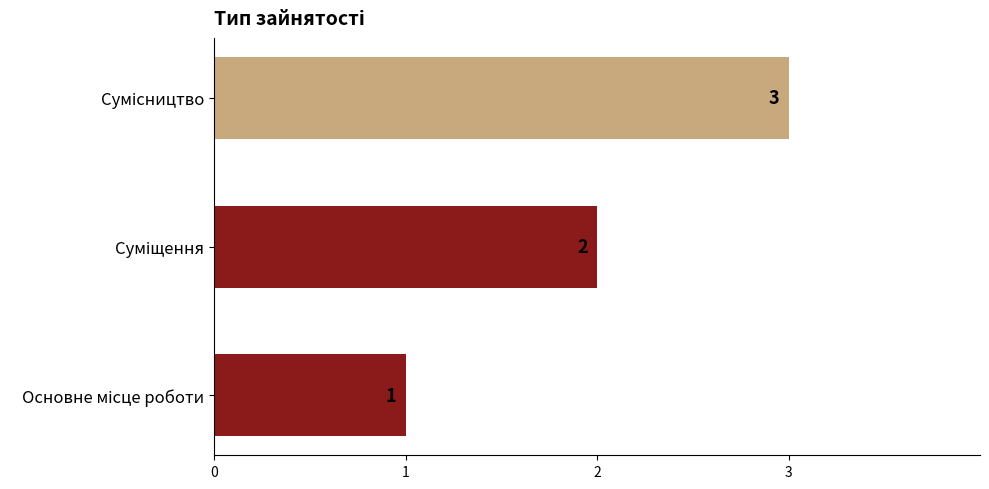

What is the difference between the maximum and minimum values?

2